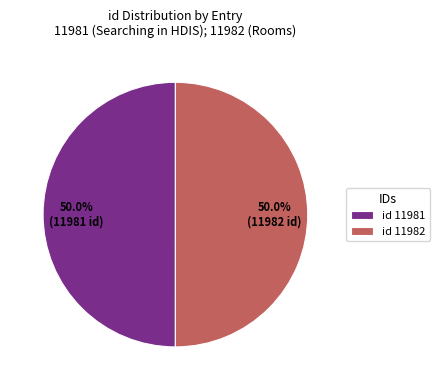

How many segments does this pie chart have?

2